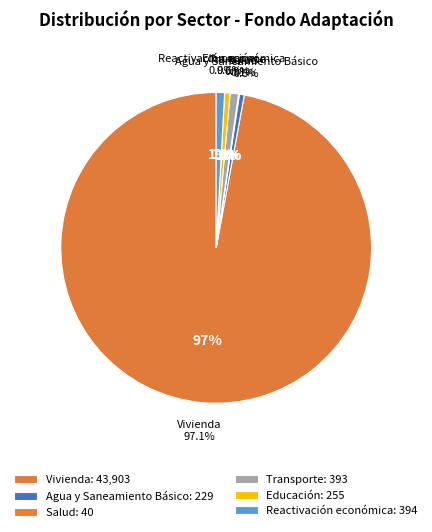

To the nearest percent, what percentage of the pie is Agua y Saneamiento Básico?

1%